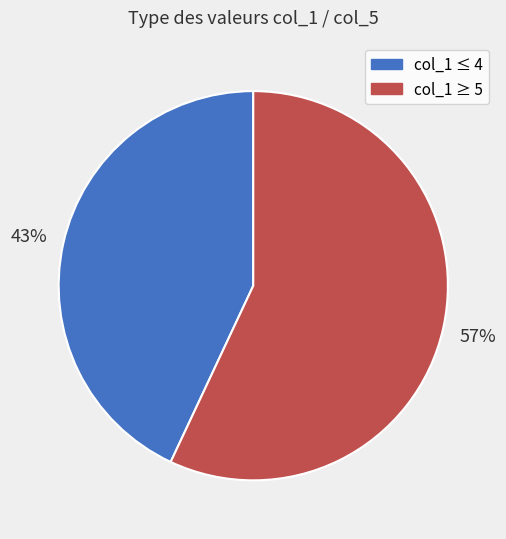

Does any single category account for the majority?

Yes